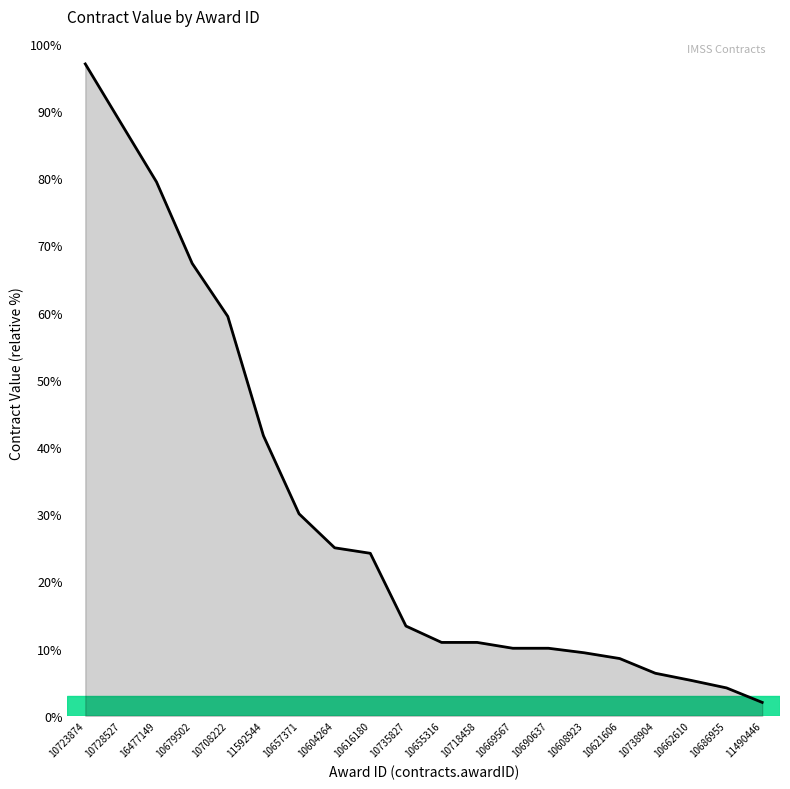

What is the difference between the maximum and minimum values?

95.0